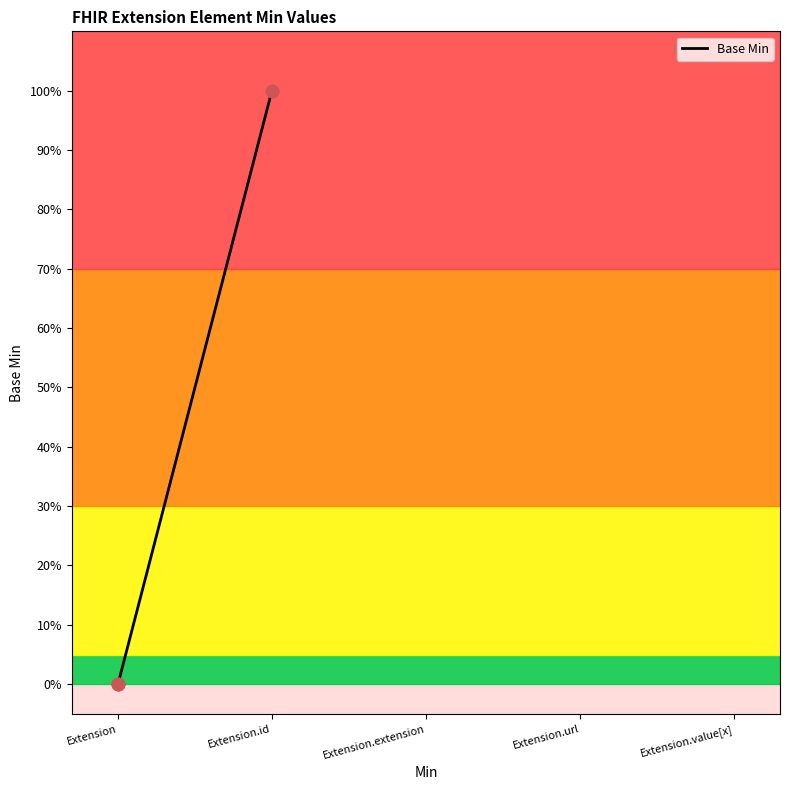

Which has a higher value, Extension.id or Extension?

Extension.id